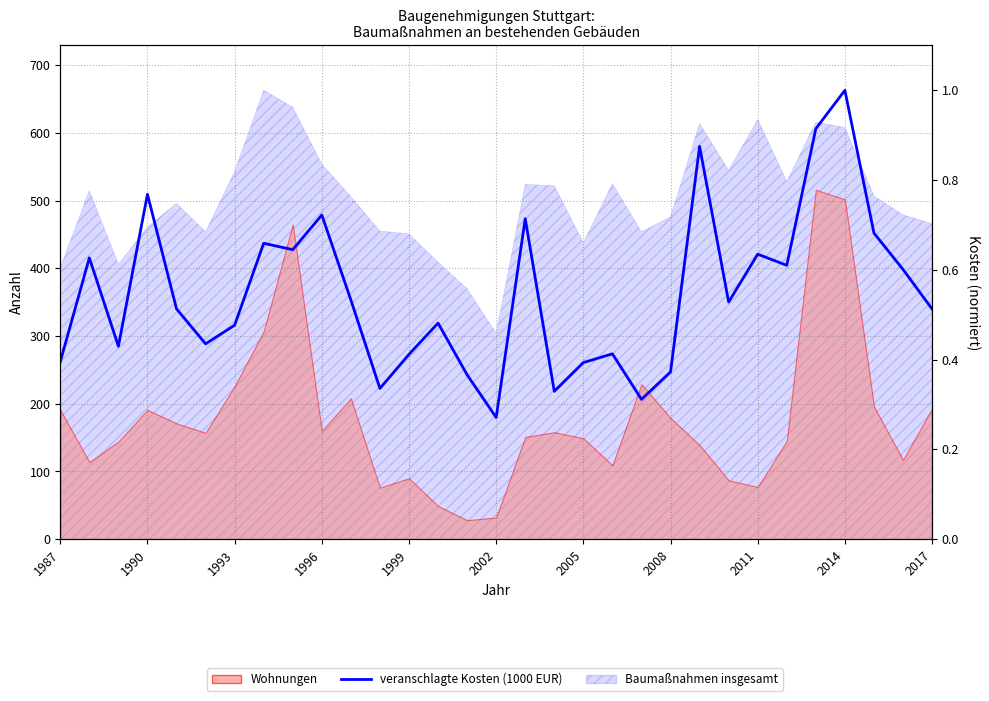

What is the value of the 30th point from the left?

0.6